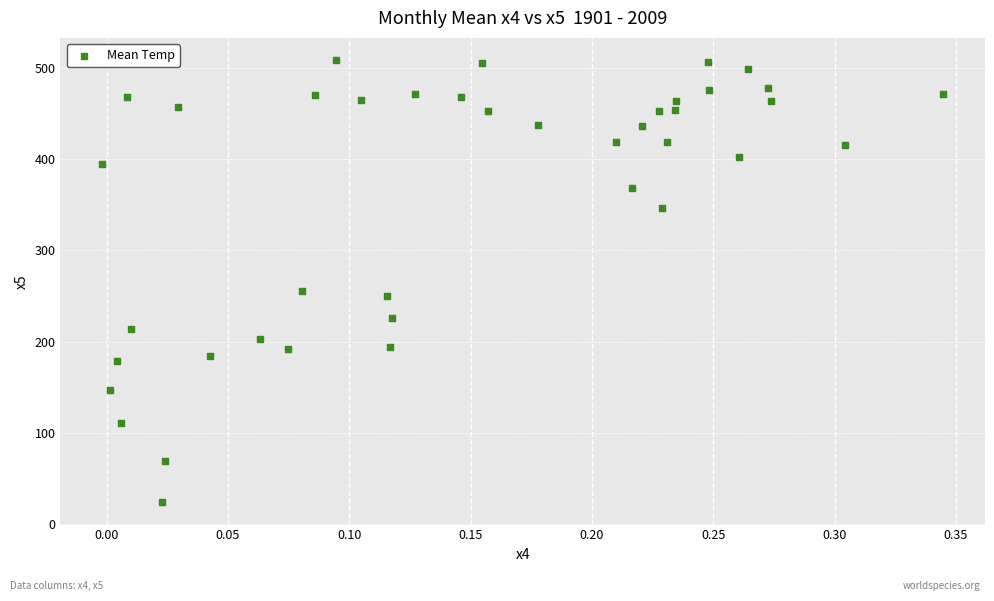

What Y value in the scatter plot is closest to 266?

255.8